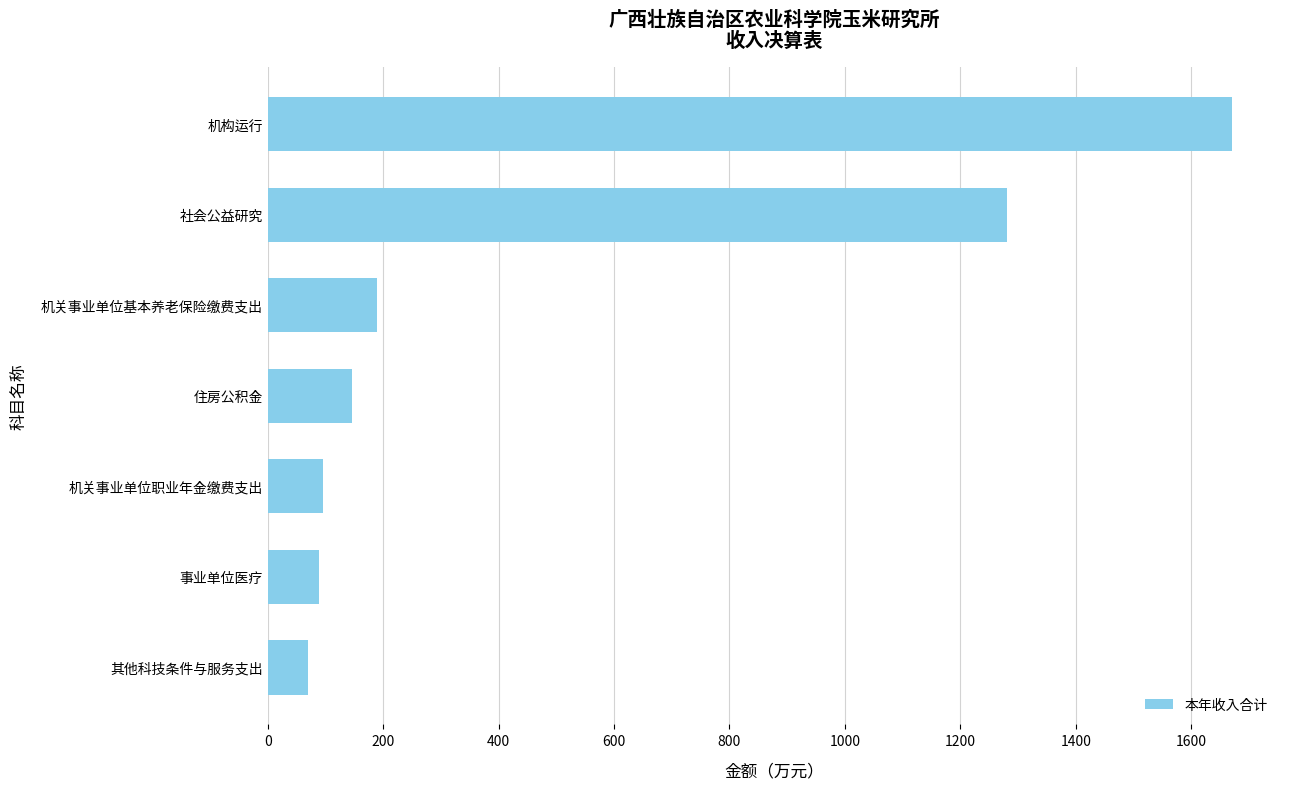

Which category has the highest value across all series?

机构运行